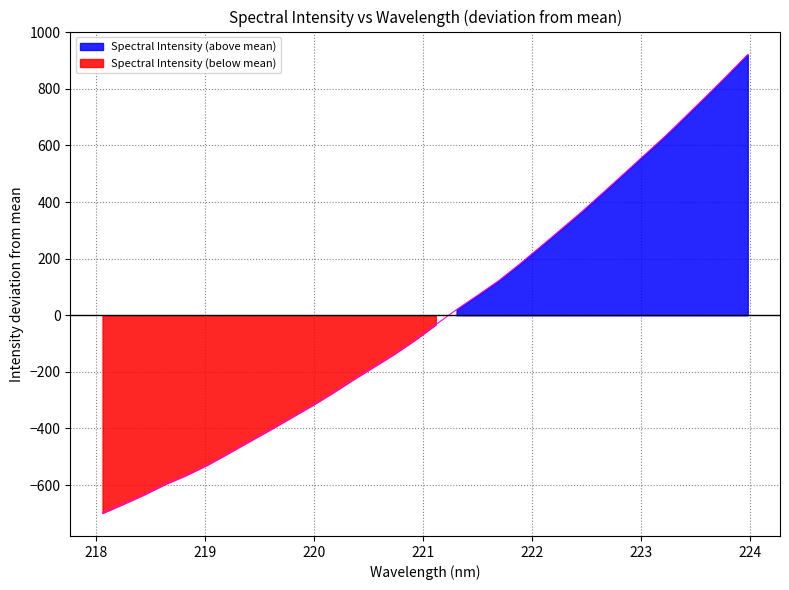

List the labels in order of value, largest first.

223.9802, 223.7895, 223.5987, 223.408, 223.2172, 223.0264, 222.8355, 222.6447, 222.4538, 222.263, 222.0721, 221.8812, 221.6902, 221.4993, 221.3083, 221.1174, 220.9264, 220.7354, 220.5444, 220.3533, 220.1623, 219.9712, 219.7801, 219.589, 219.3979, 219.2067, 219.0156, 218.8244, 218.6332, 218.442, 218.2508, 218.0596